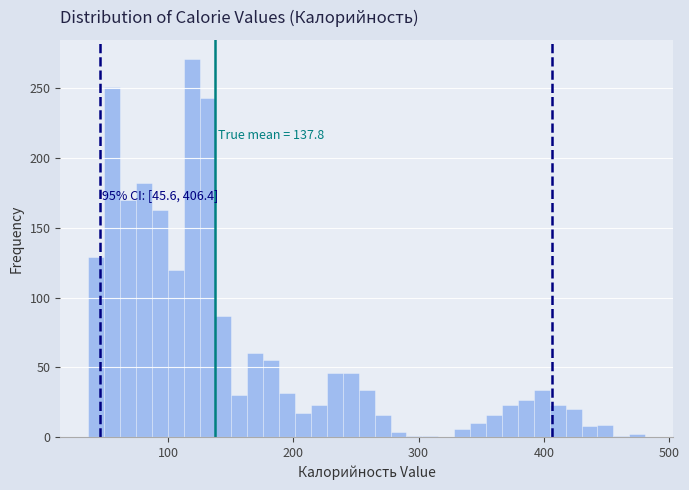

Read against the x-axis, roughly where is the centre of the tallest bar?

120